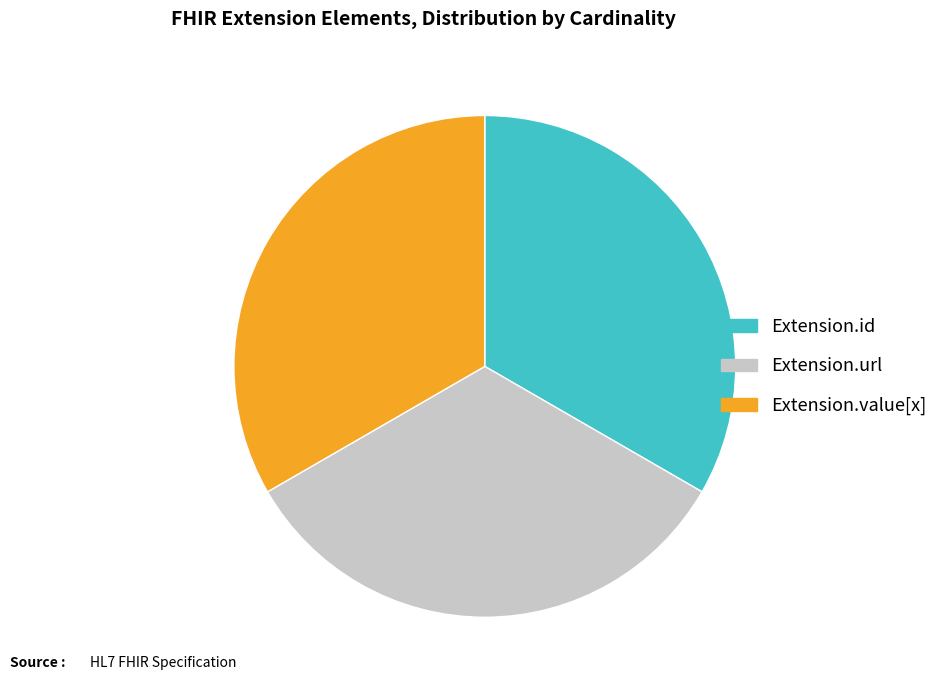

Count the number of slices in the pie.

3